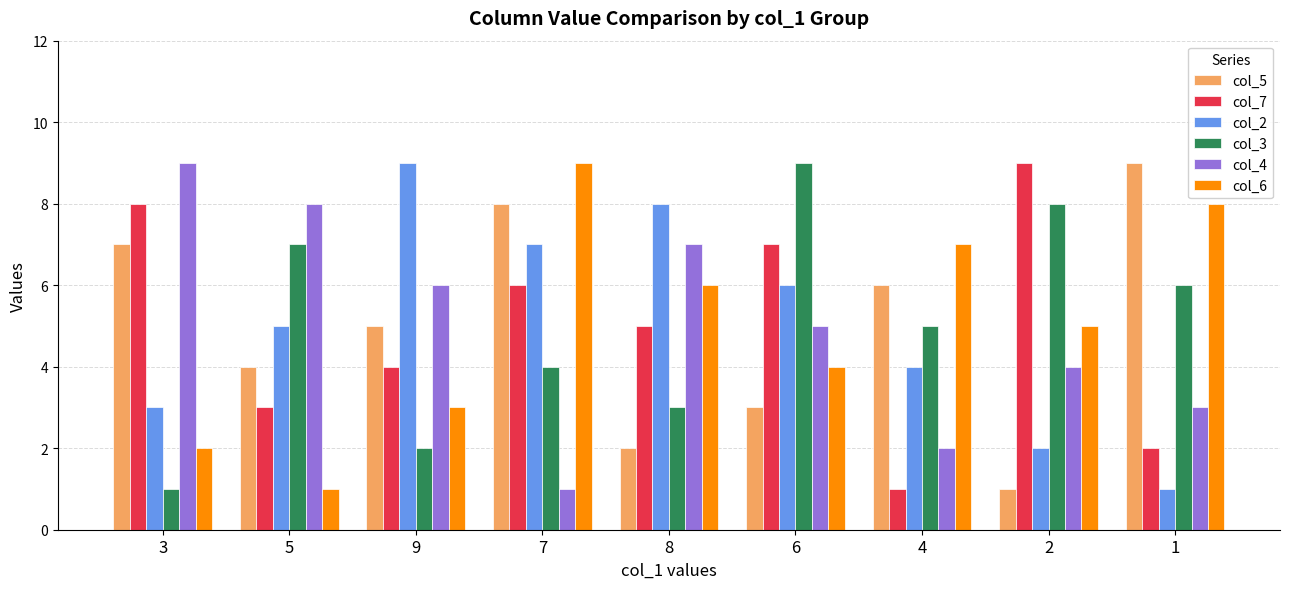

What is the label of the 9th bar from the right?

3